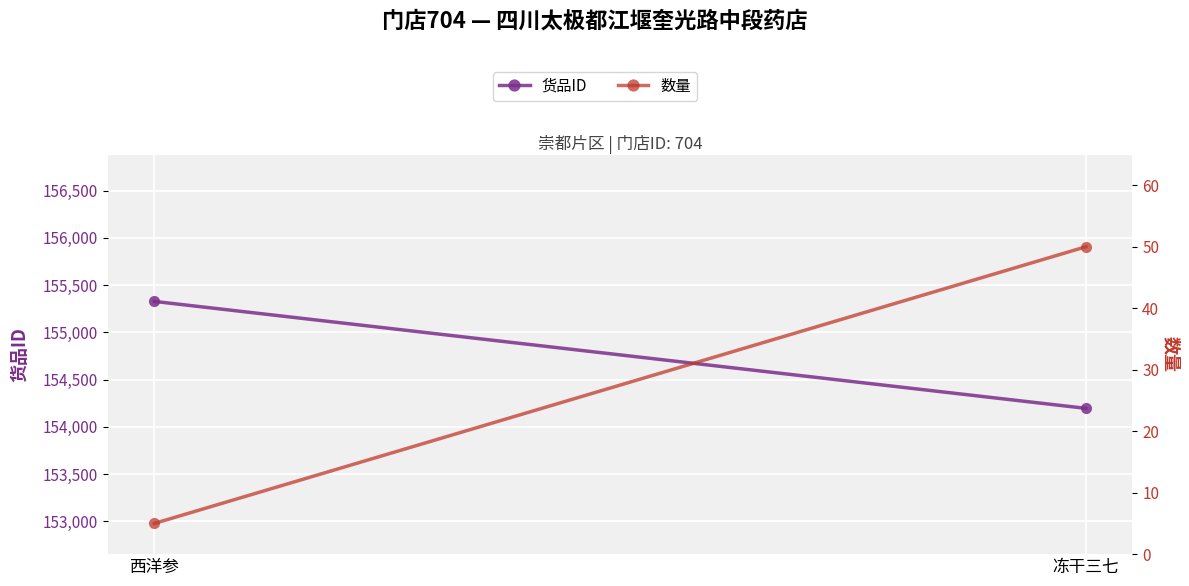

What is the value of the 数量 point at the 1st from the left?

5